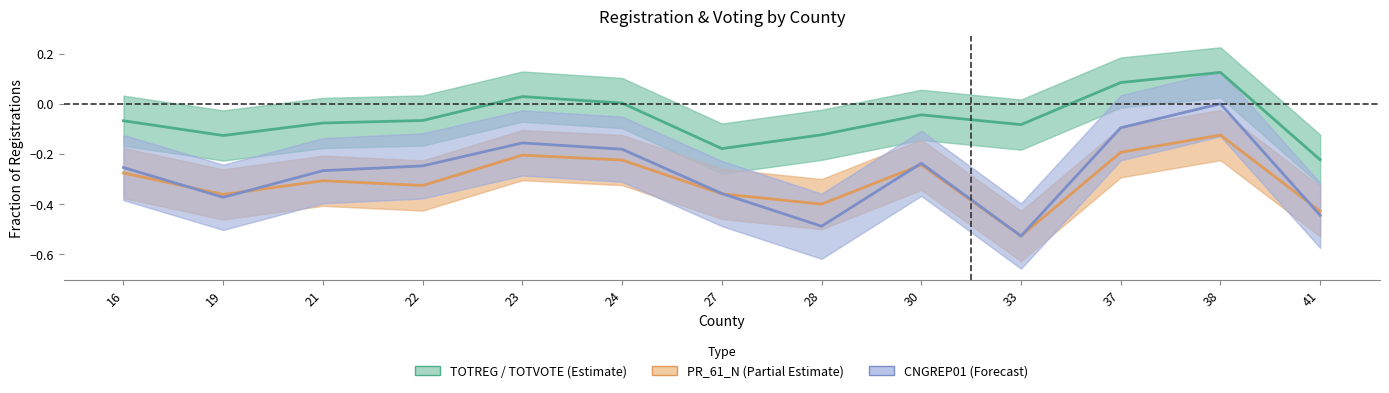

True or false: the data has more than 1 interior local peaks.

True